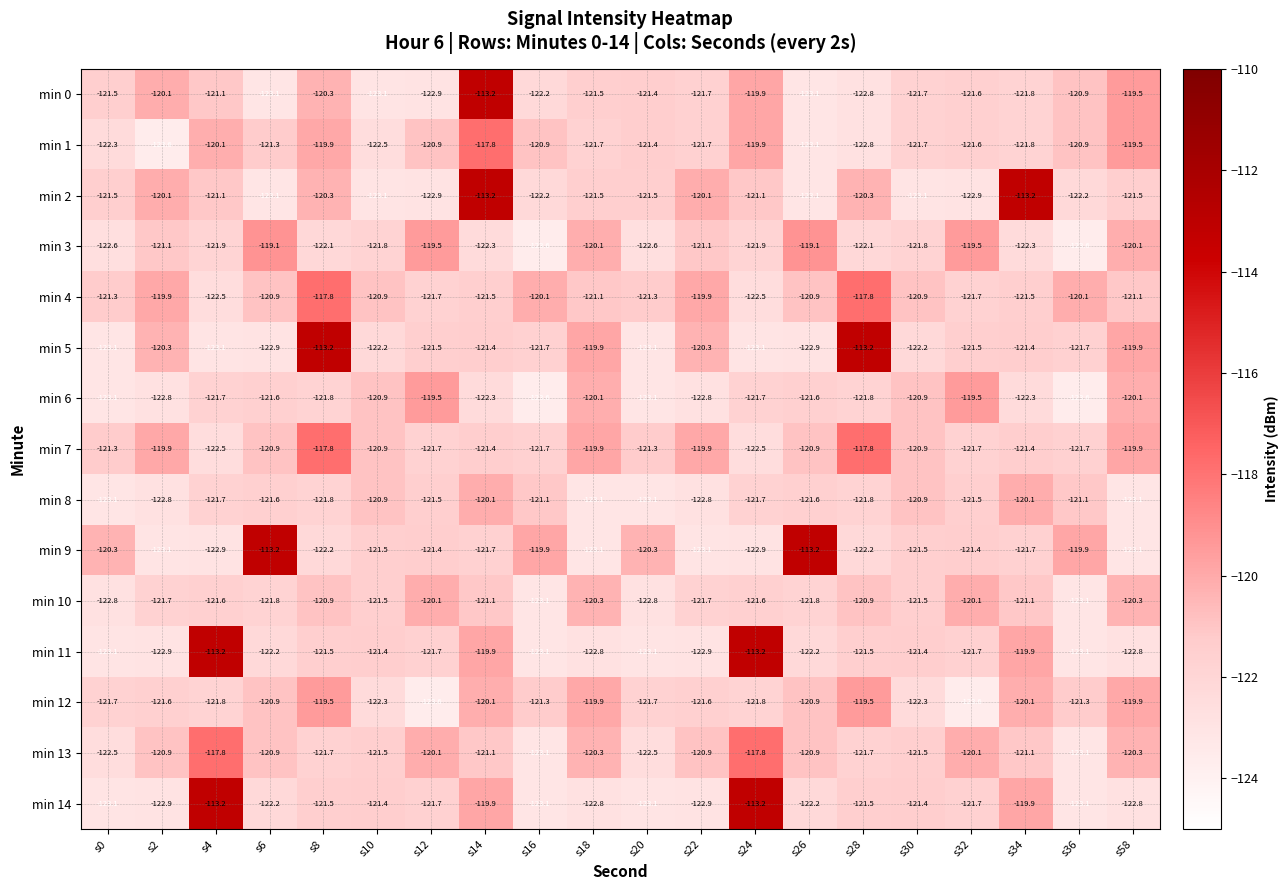

Count the number of categories in the chart.

20